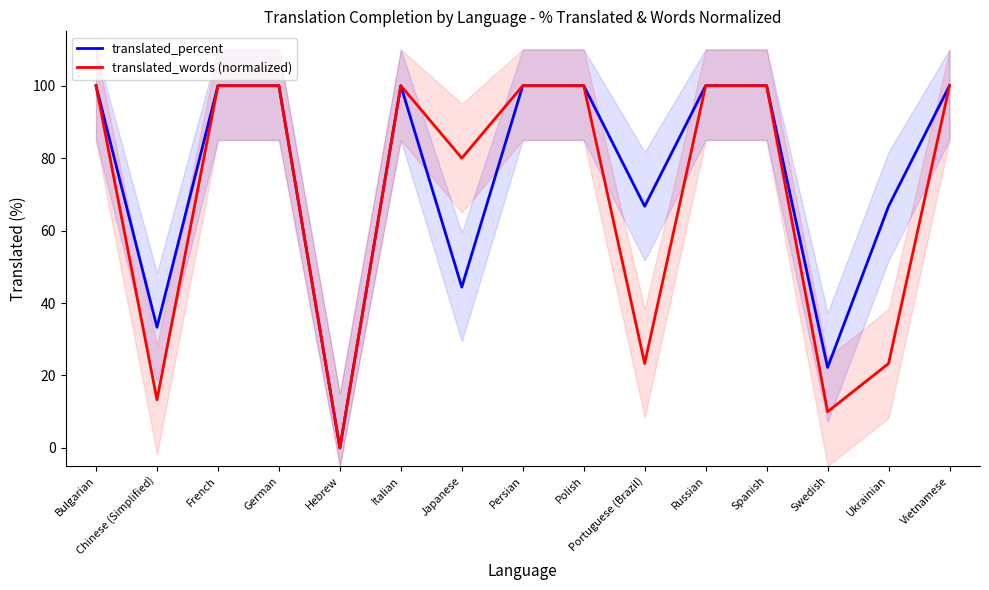

What is the highest value of the translated_words (normalized) series?

100.0